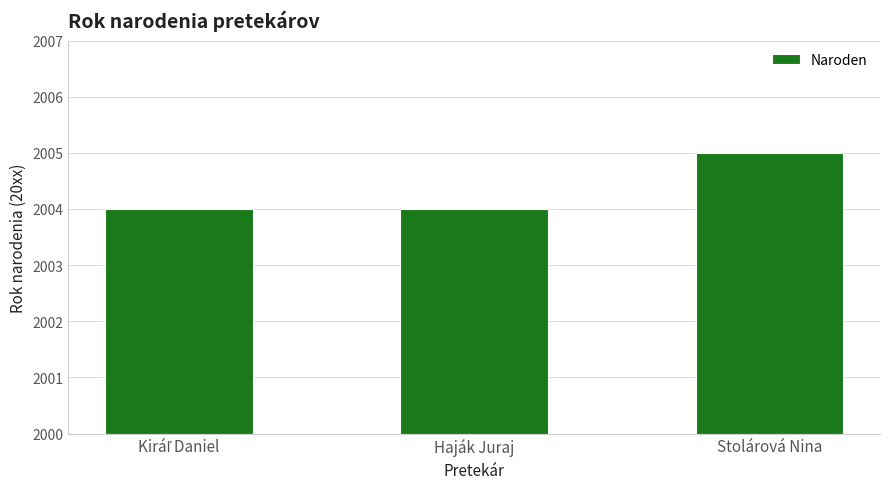

Does the chart contain any negative values?

No